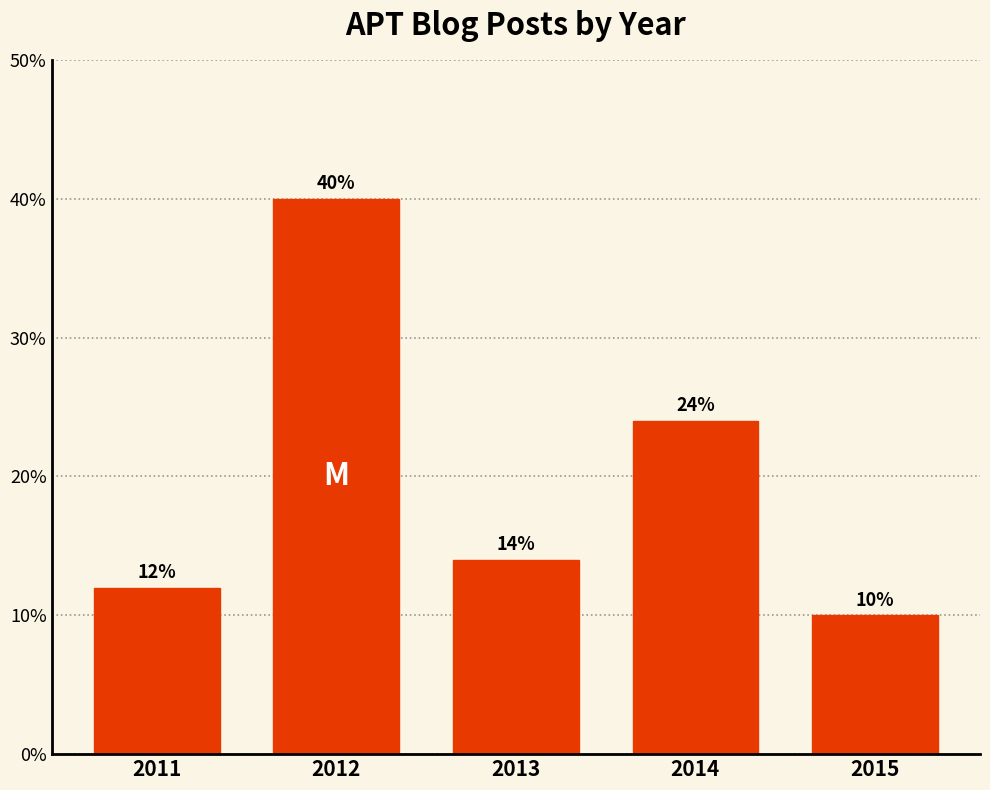

Reading left to right, what are all the values shown in this chart?

12.0	40.0	14.0	24.0	10.0